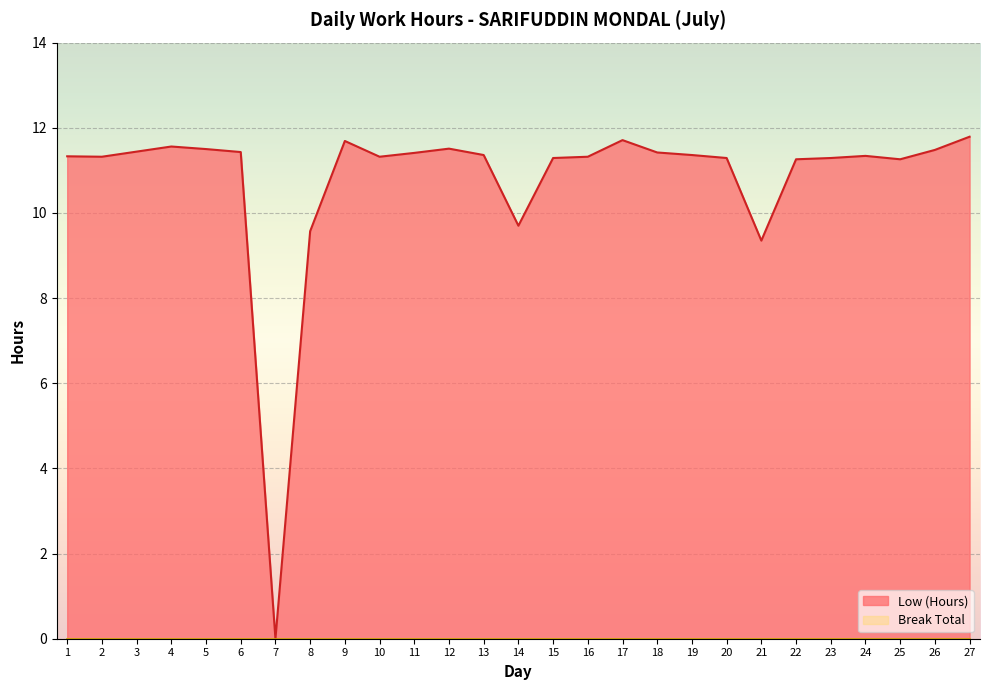

How many series are shown in this chart?

2